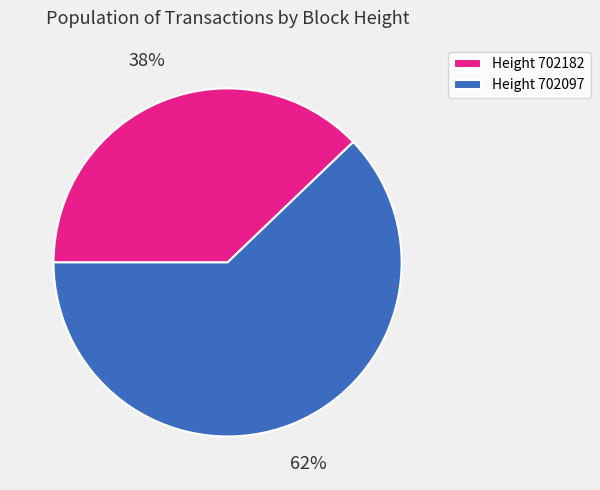

Is it true that Height 702097 is 70% of the pie?

False